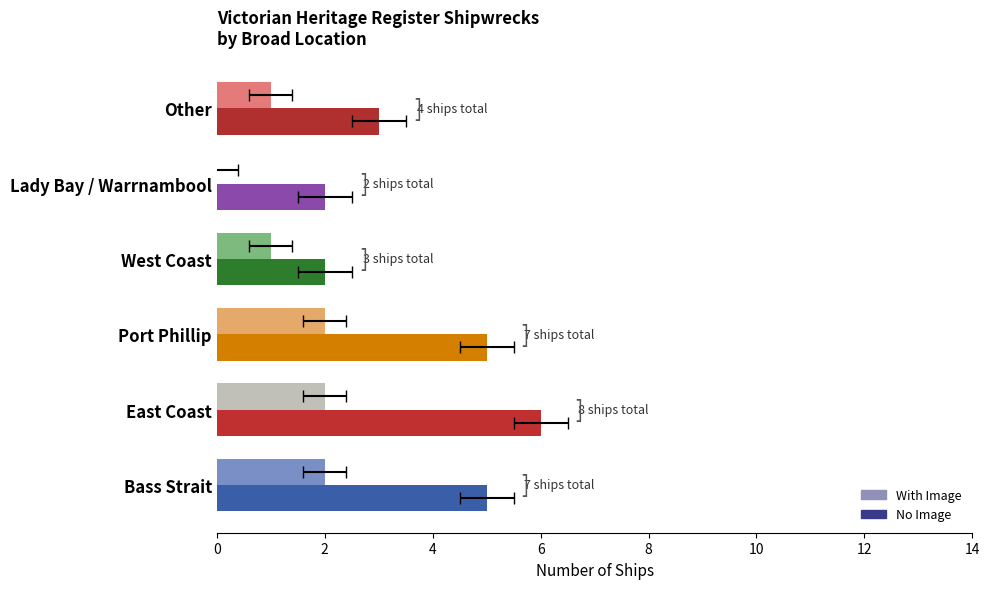

What position from the right is Port Phillip?

4